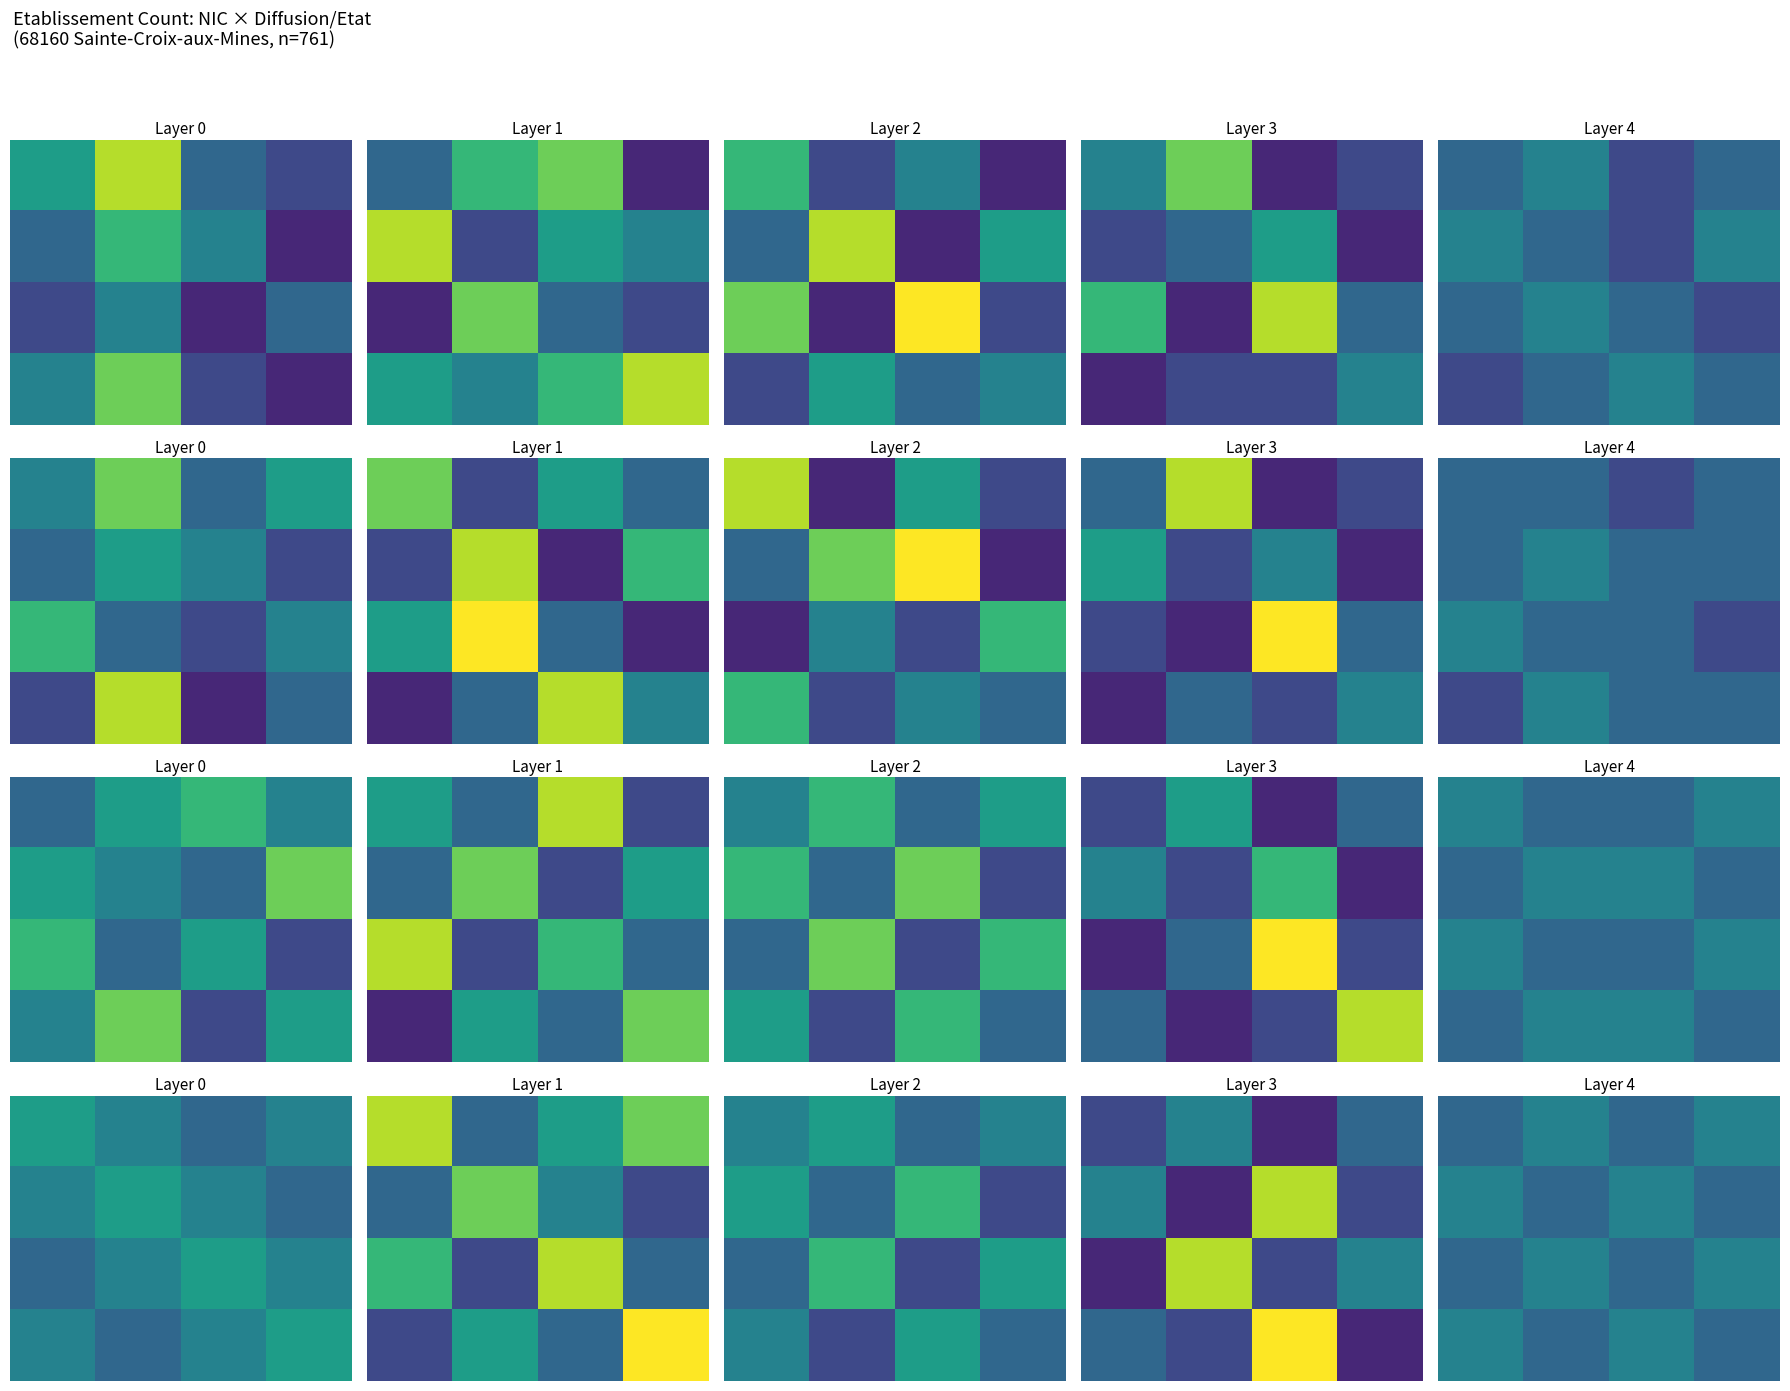

What is the spread (max minus min) of values at 0?

1